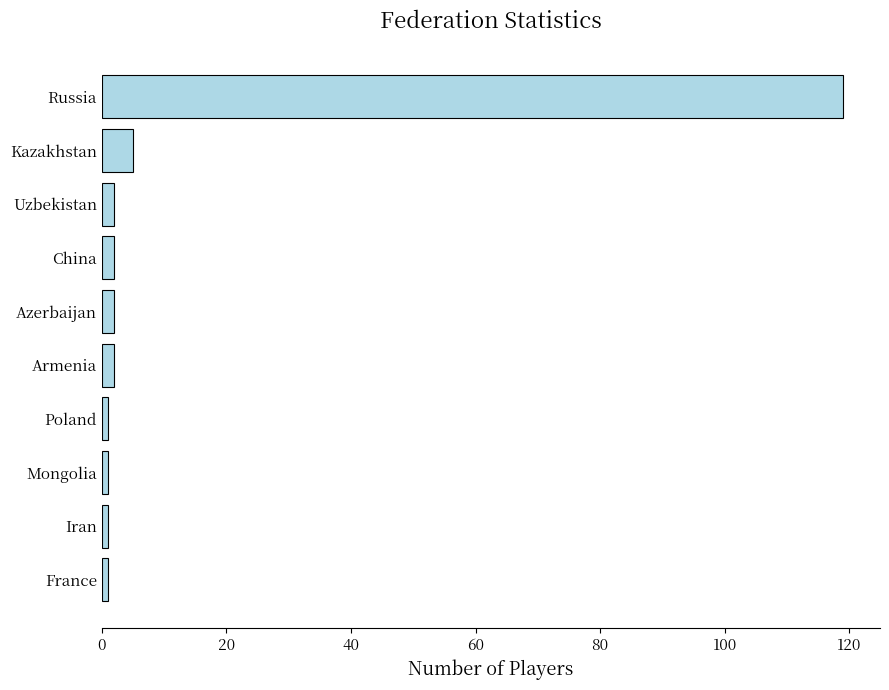

Reading bottom to top, transcribe all the data shown in this chart.

France=1	Iran=1	Mongolia=1	Poland=1	Armenia=2	Azerbaijan=2	China=2	Uzbekistan=2	Kazakhstan=5	Russia=119